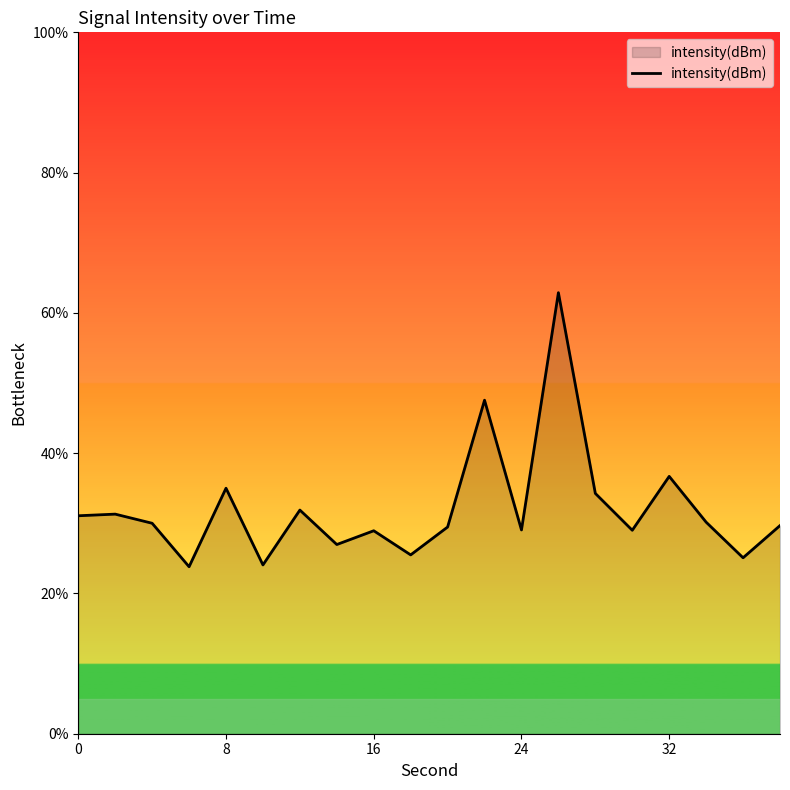

What is the maximum value shown in the chart?

62.9